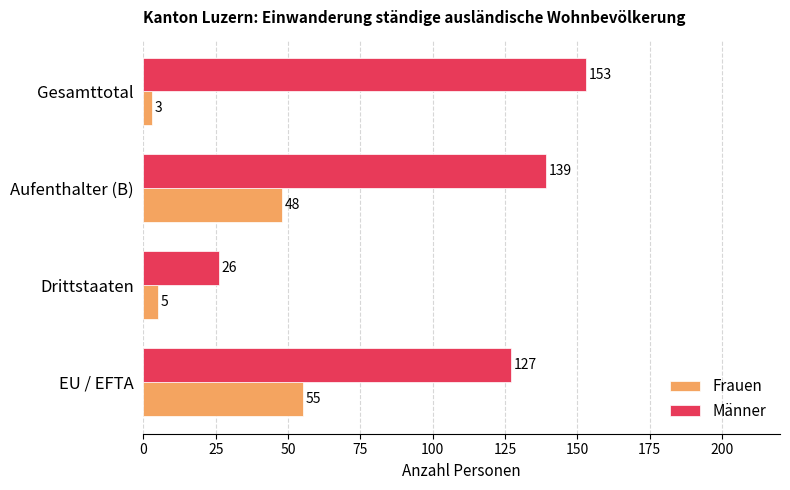

Which series has the largest total across all categories?

Männer